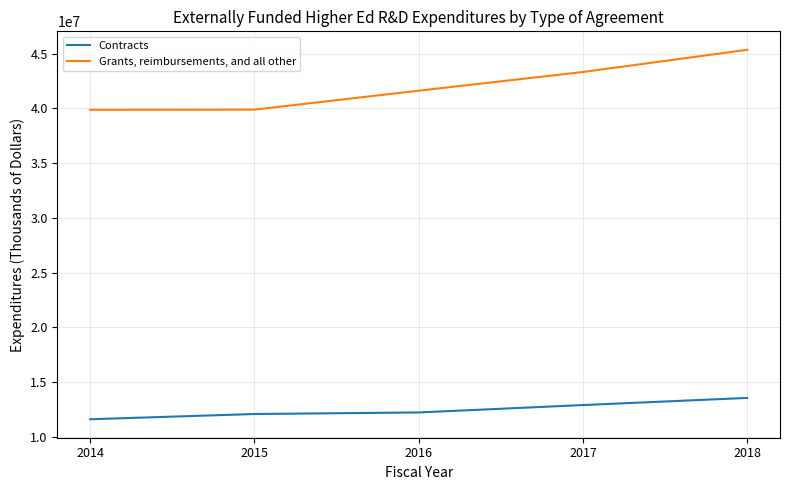

What is the lowest value of the Contracts series?

11603760